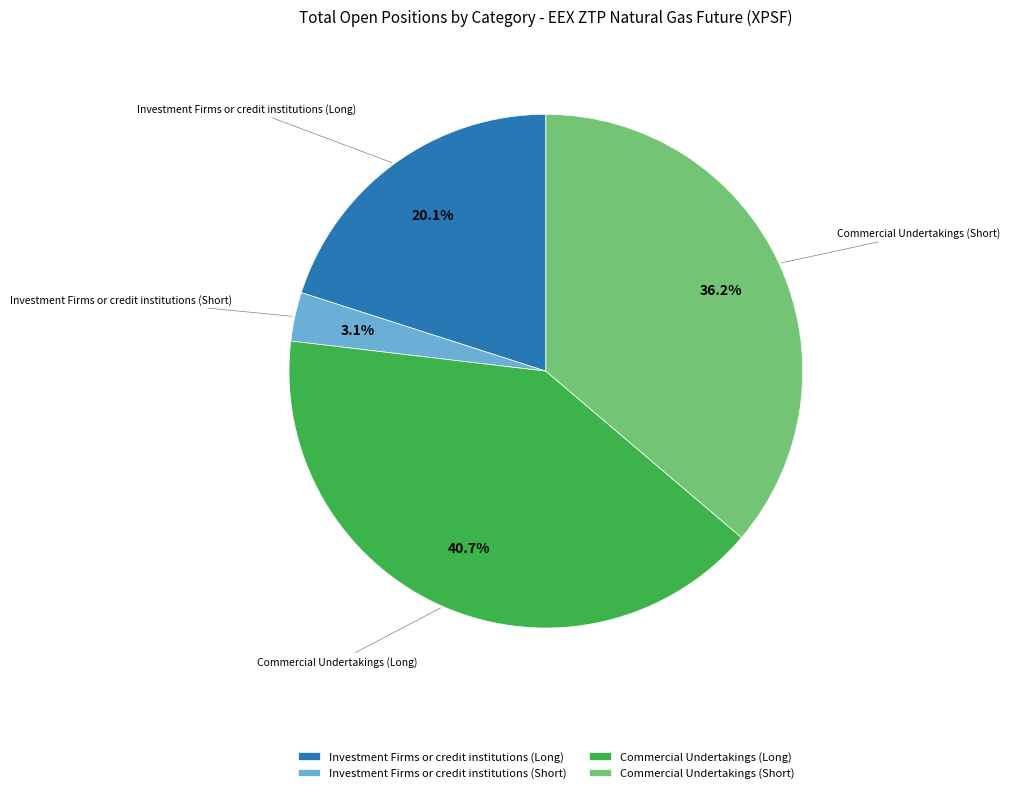

What is the largest slice in the pie chart?

Commercial Undertakings (Long)